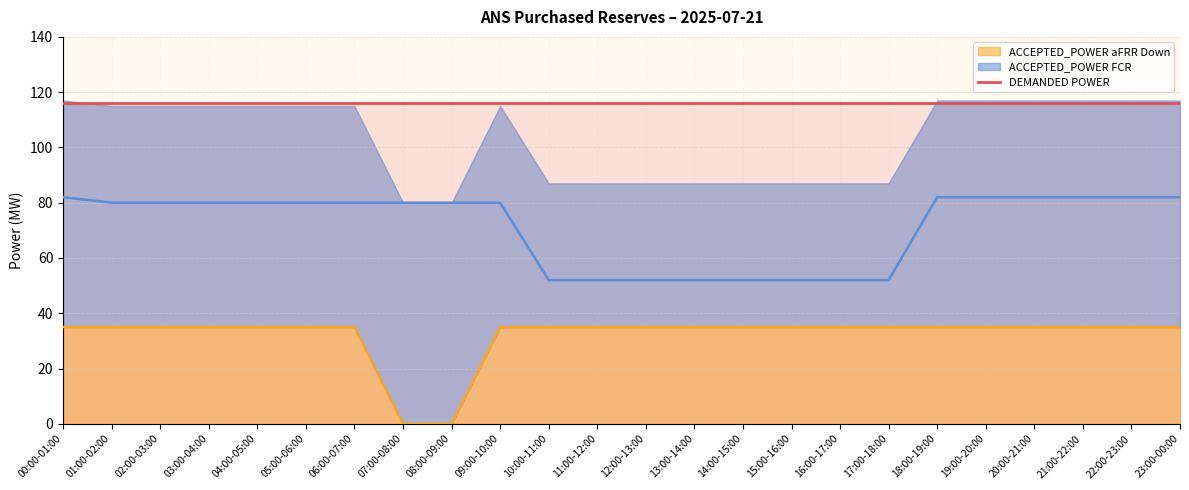

The value of ACCEPTED_POWER aFRR Down at 05:00-06:00 is 35. True or false?

True